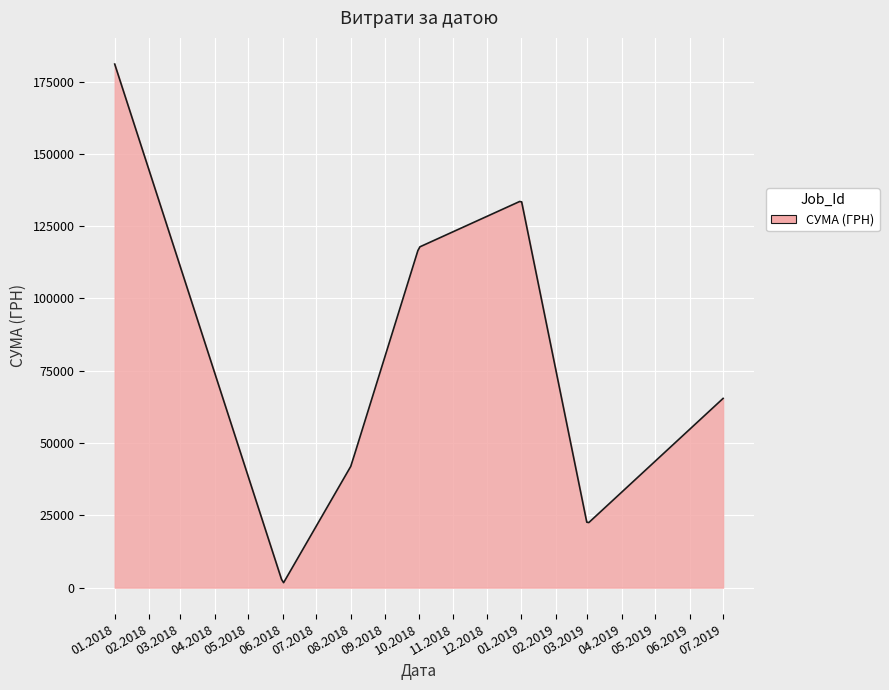

What is the difference between the maximum and minimum values?

179387.4